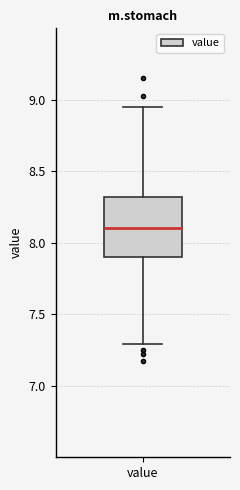

Transcribe this box plot: give where the median line is, the range the box spans, and where the two whiskers end, as read against the y-axis. The values are not printed on the chart, so give them approximately, as read against the axis.

median 8.10, box 7.90 to 8.30, whiskers 7.30 to 8.95